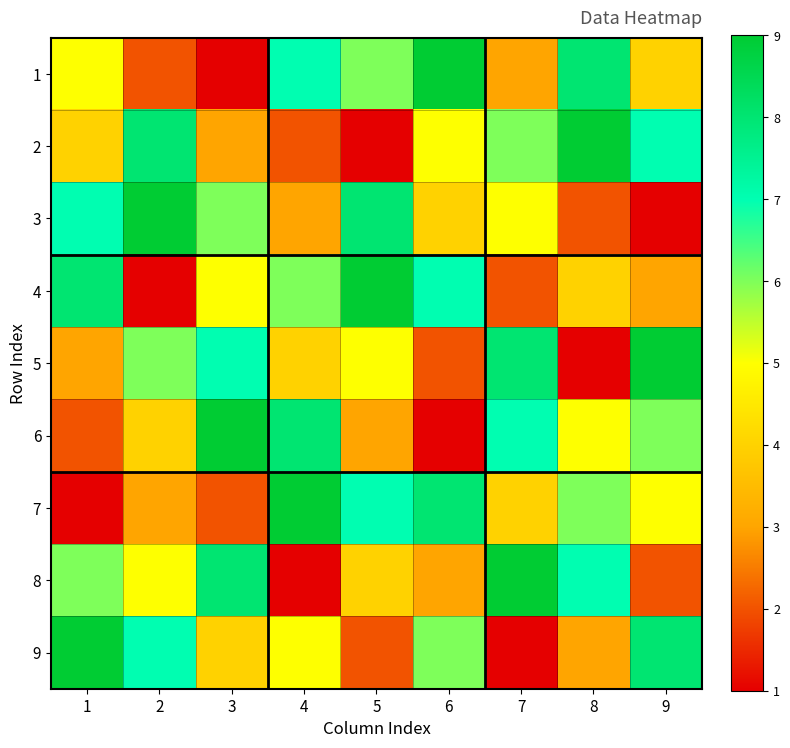

Count the number of data series in this chart.

9